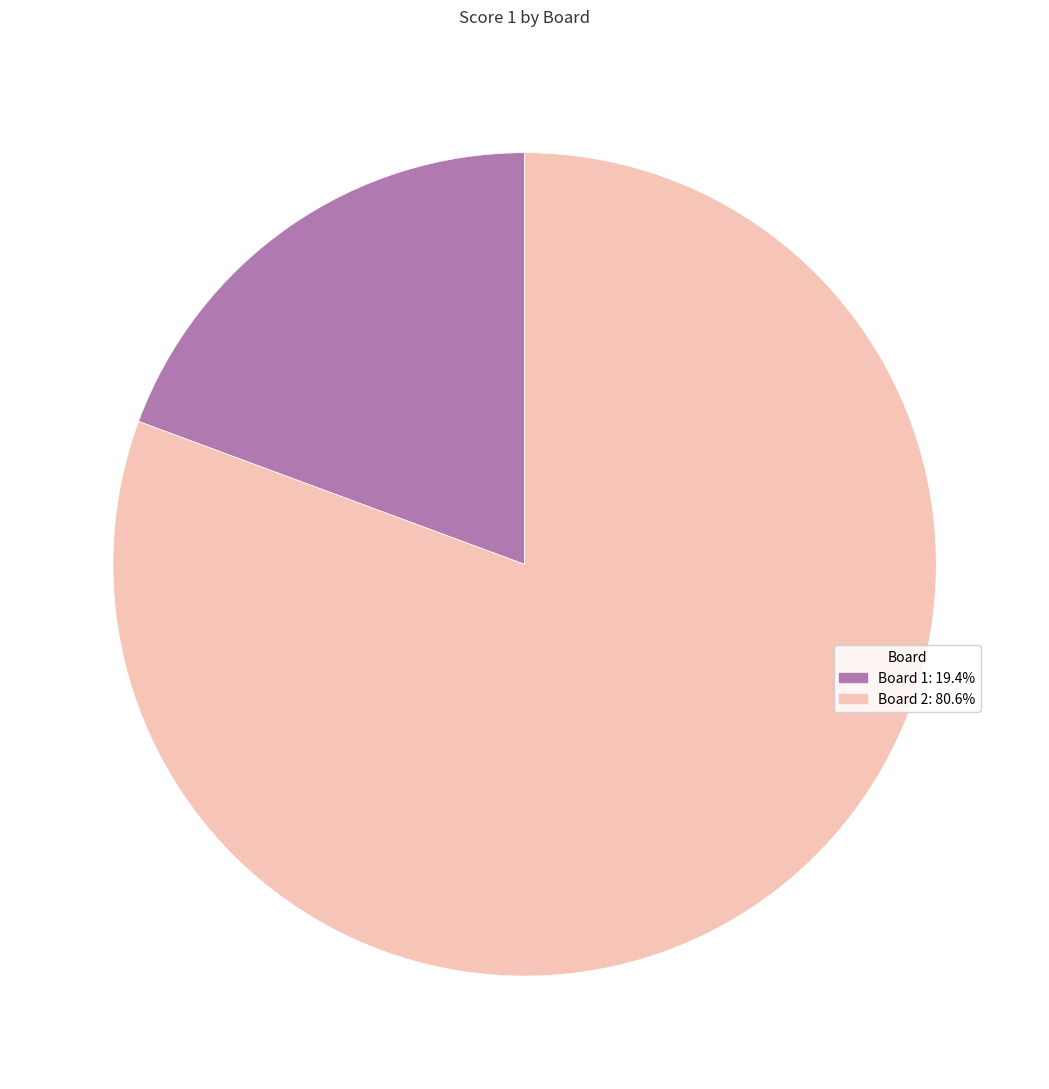

Does Board 1 account for over 50% of the chart?

No